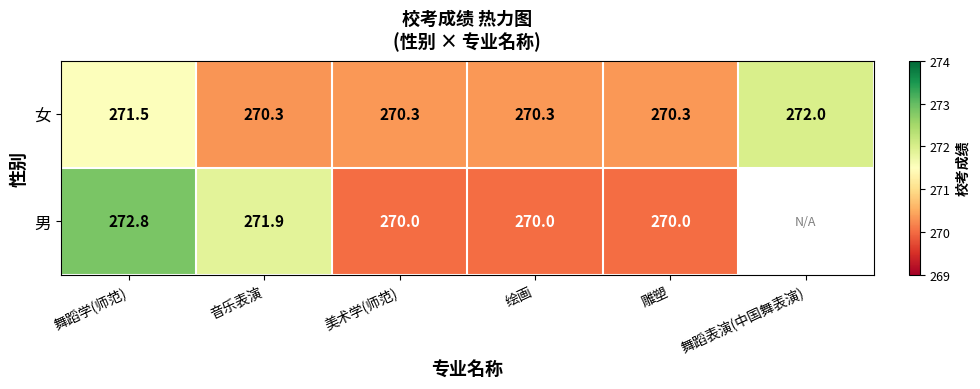

Which series changed the most between 音乐表演 and 绘画?

男